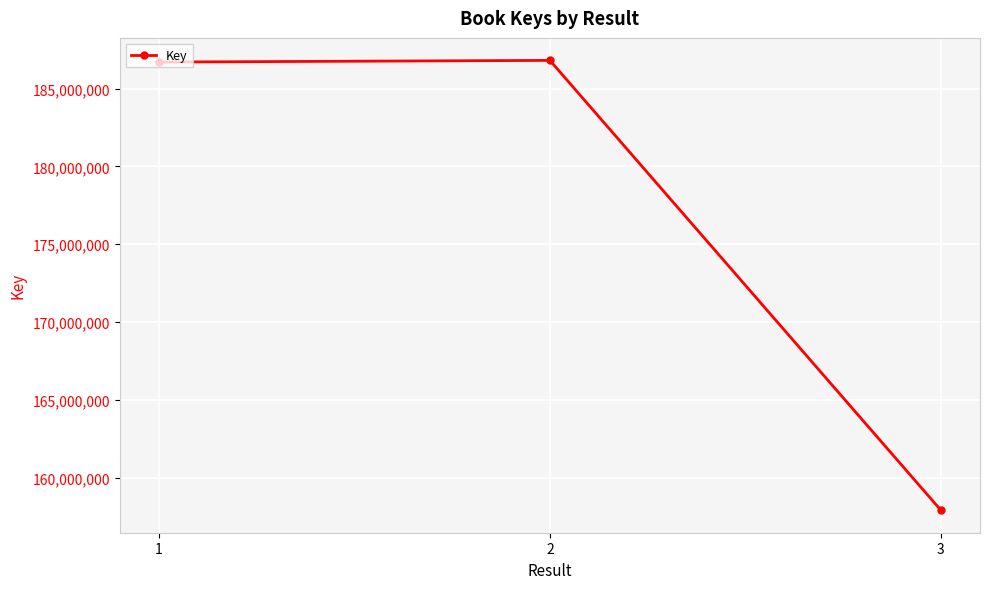

What is the value of the 2nd point from the left?

186811851